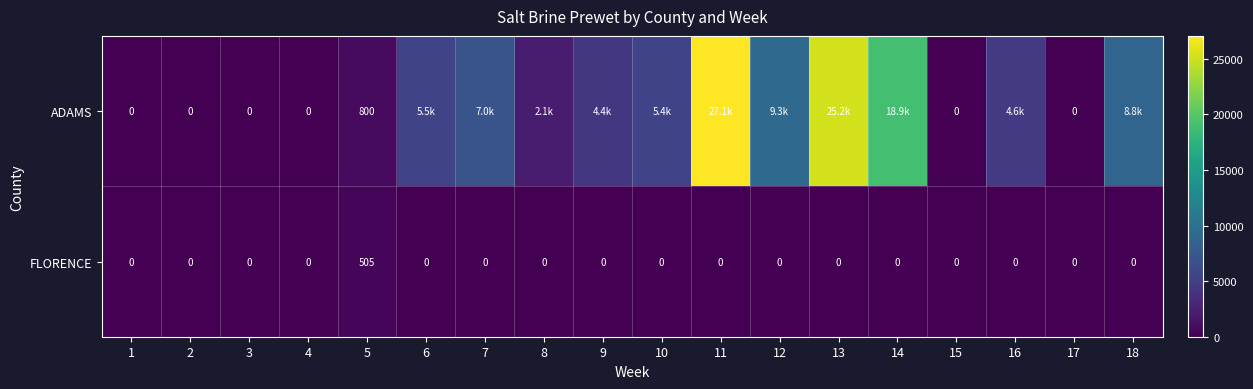

The FLORENCE series shows -286 at 16. True or false?

False